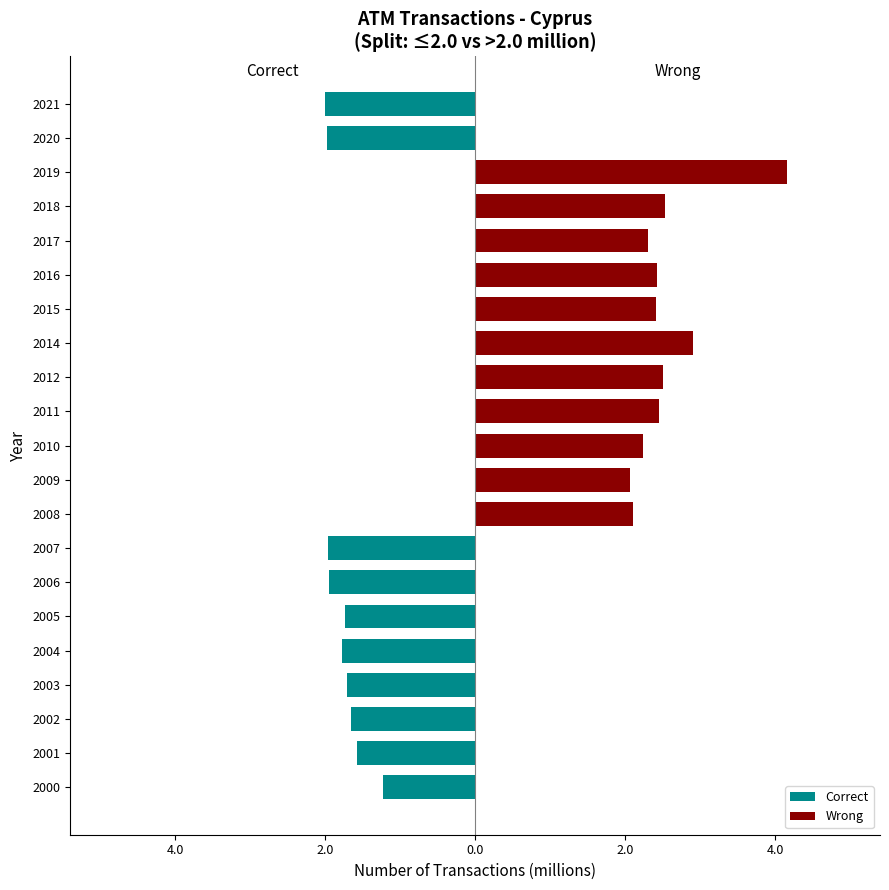

Which has a higher value, 2011 or 2000?

2011